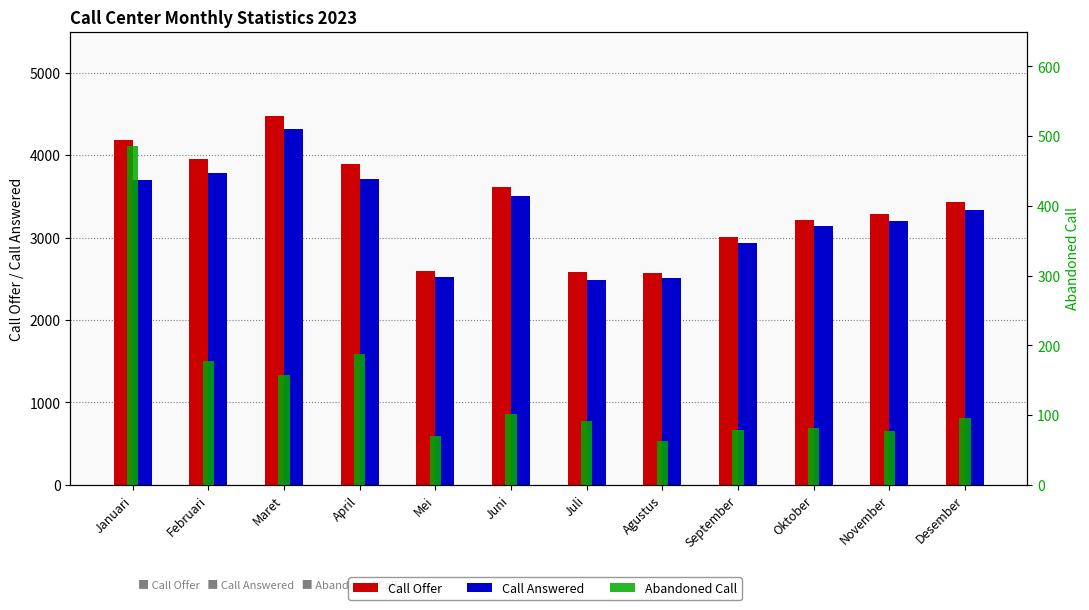

What is the difference between the maximum and minimum values in the Call Answered series?

1831